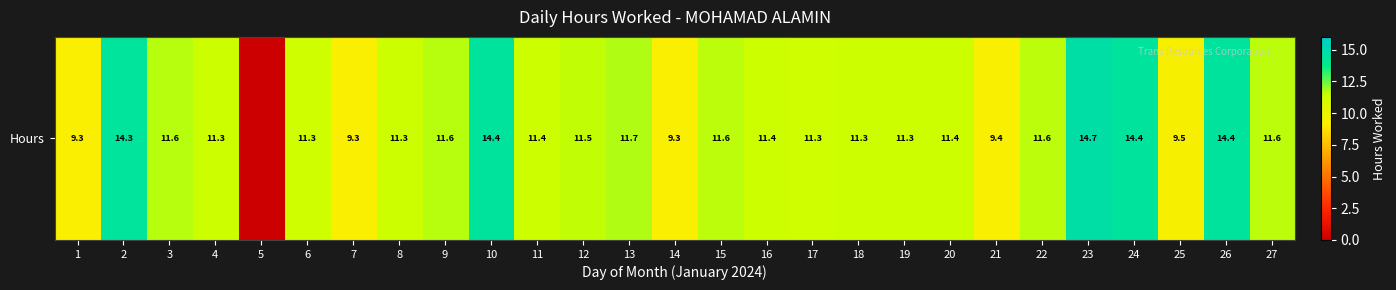

How many positive values are there?

26